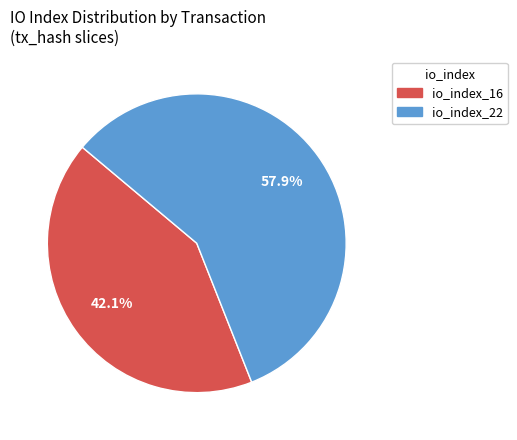

Is it true that io_index_16 is 42% of the pie?

True